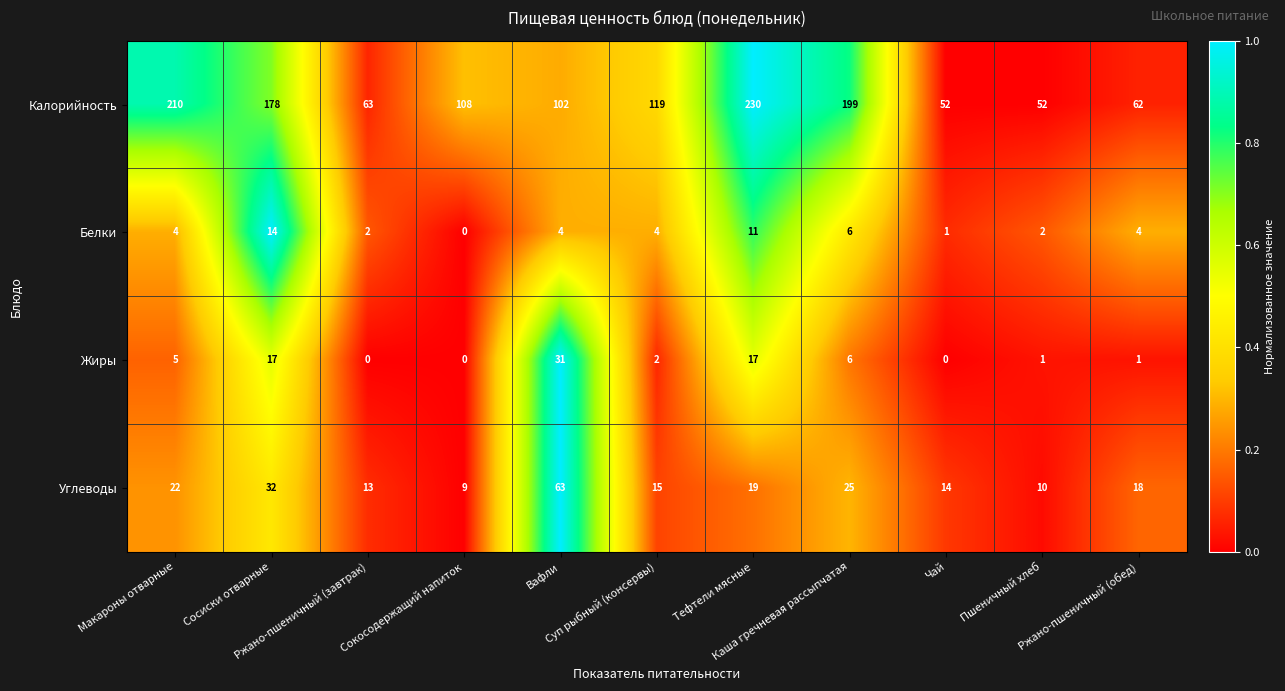

What is the difference between the maximum and minimum values in the Белки series?

14